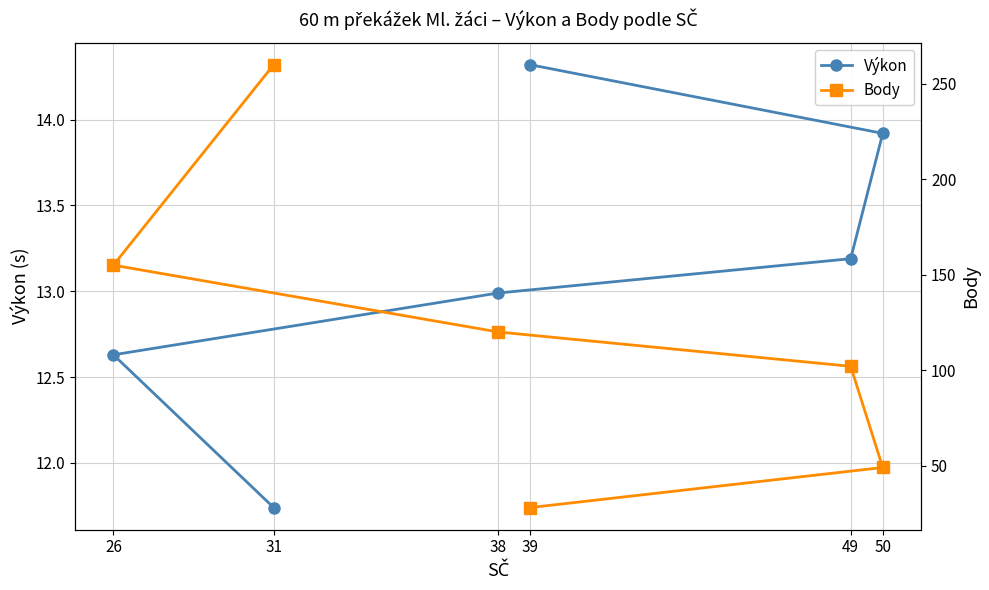

True or false: Výkon has a value of 13.2 at 49.

True